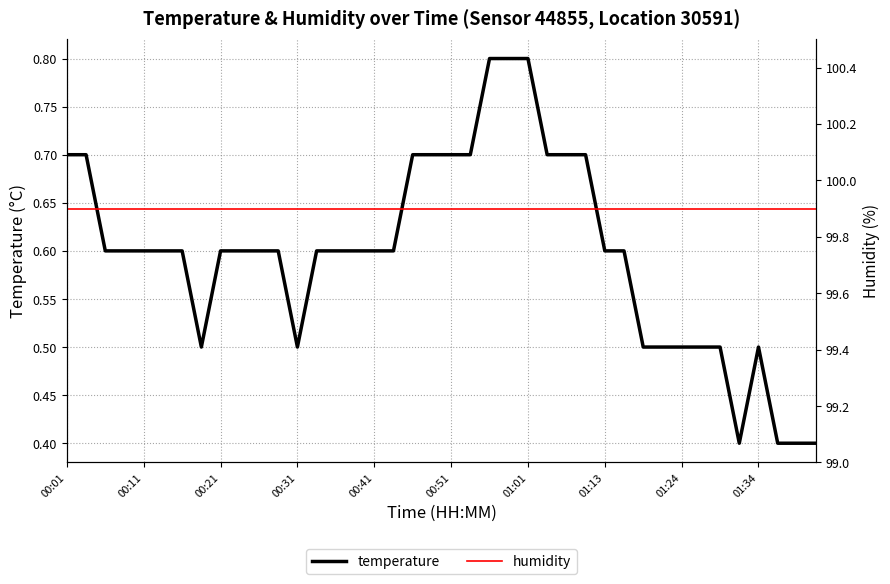

At which label does humidity reach its minimum?

00:01